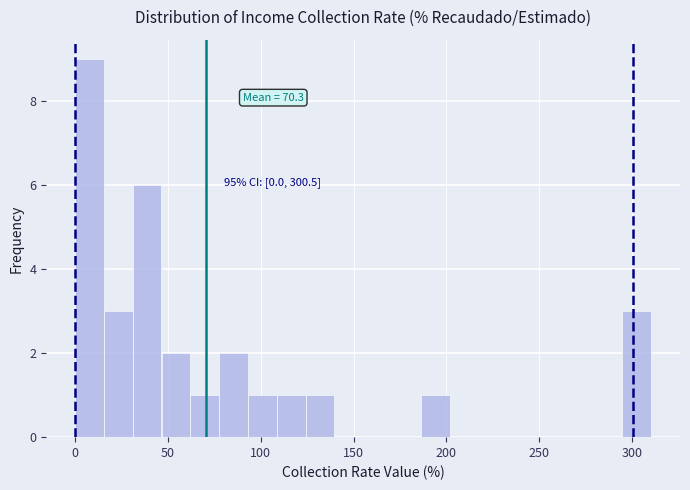

Around what value on the x-axis is the tallest bar? Give the approximate position of its centre, as read against the axis.

10